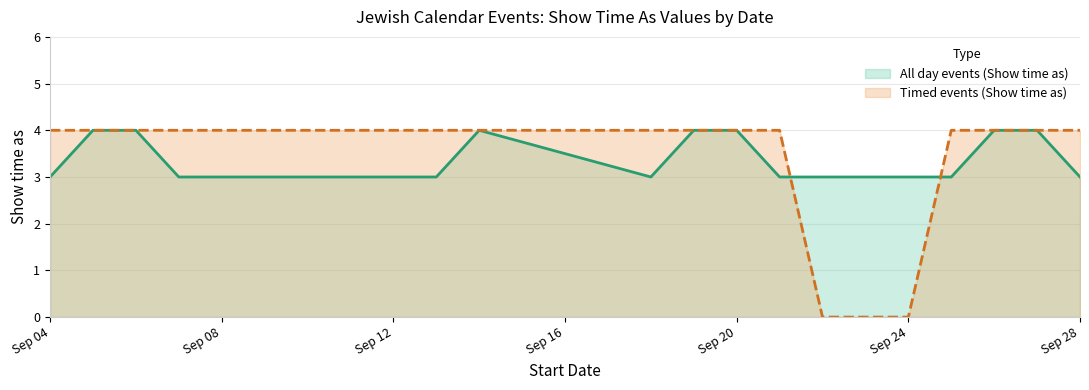

What is the maximum value shown in the chart?

4